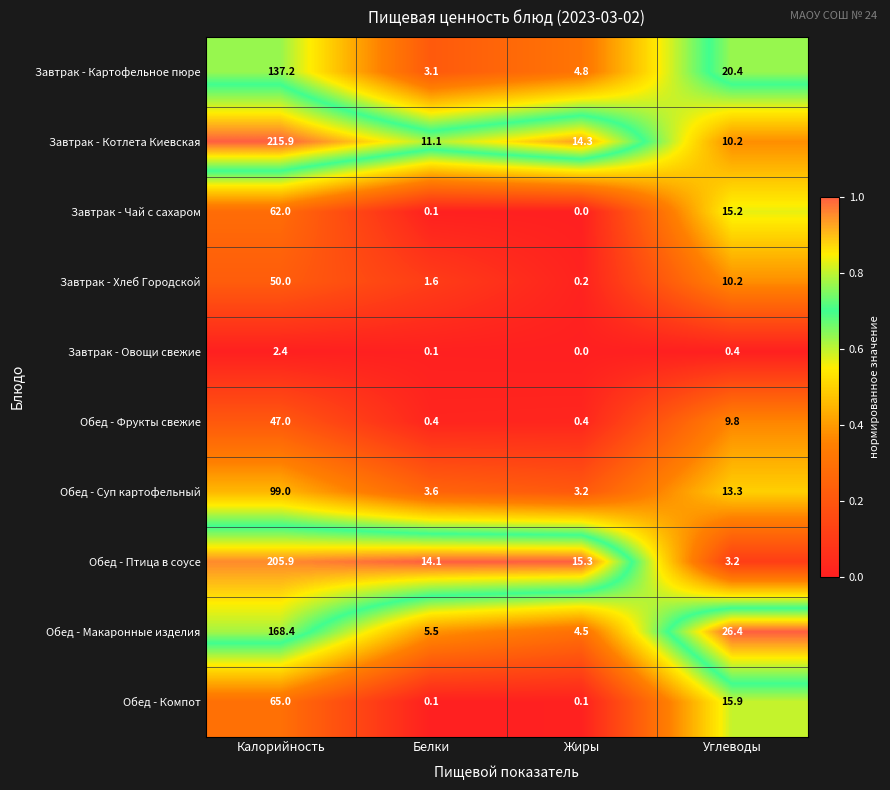

What is the approximate value of Обед - Суп картофельный at Белки?

3.6